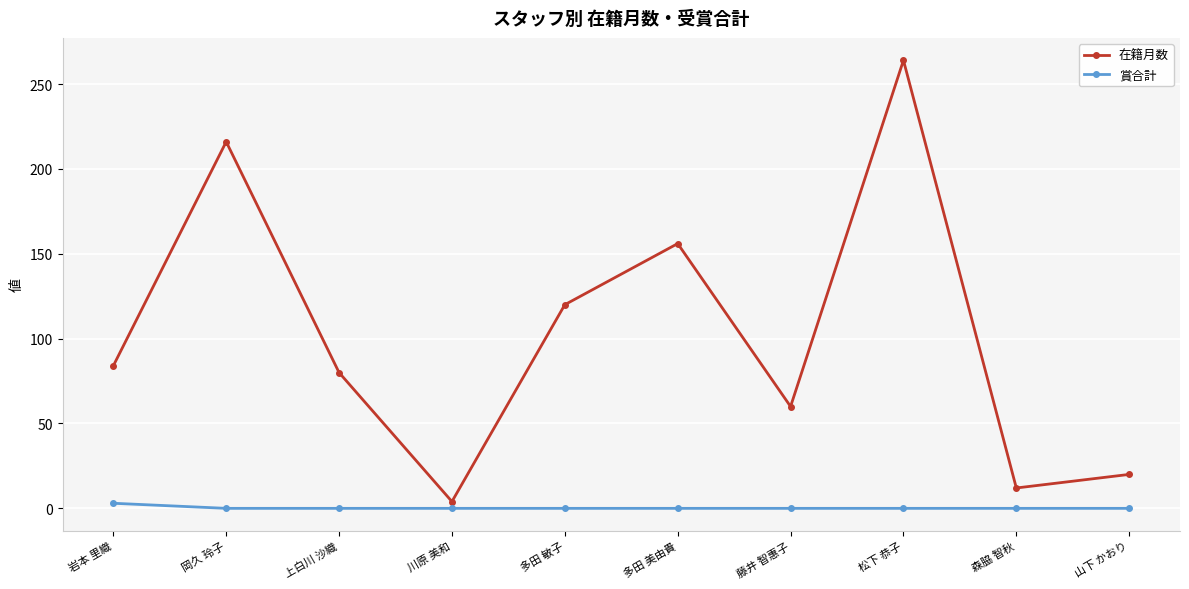

At which label is 在籍月数 closest to 134?

多田 敏子